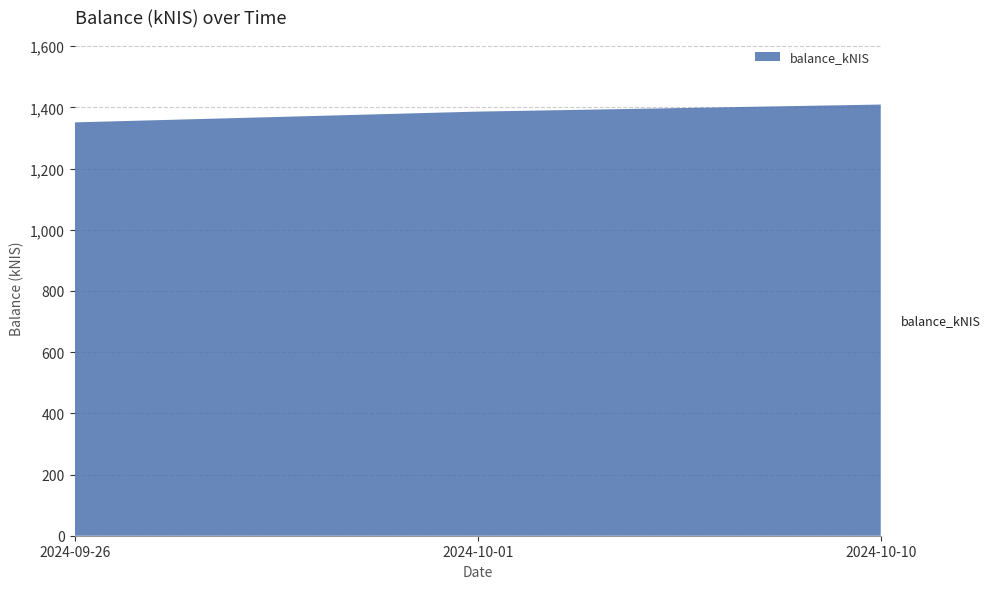

Reading left to right, extract all data points from this chart.

2024-09-26=1351.0	2024-10-01=1386.2	2024-10-10=1409.2